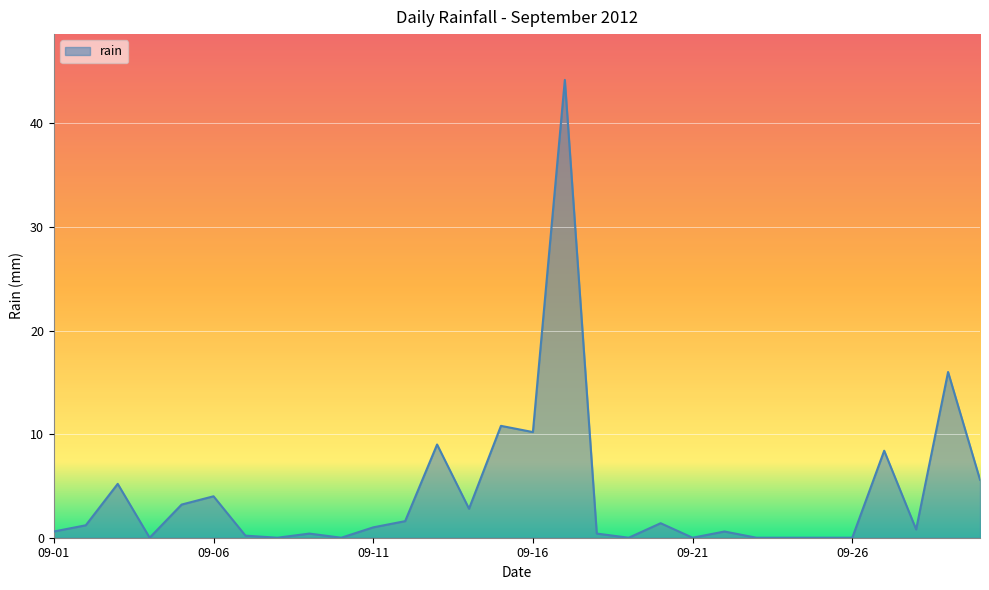

What is the difference between the maximum and minimum values?

44.2